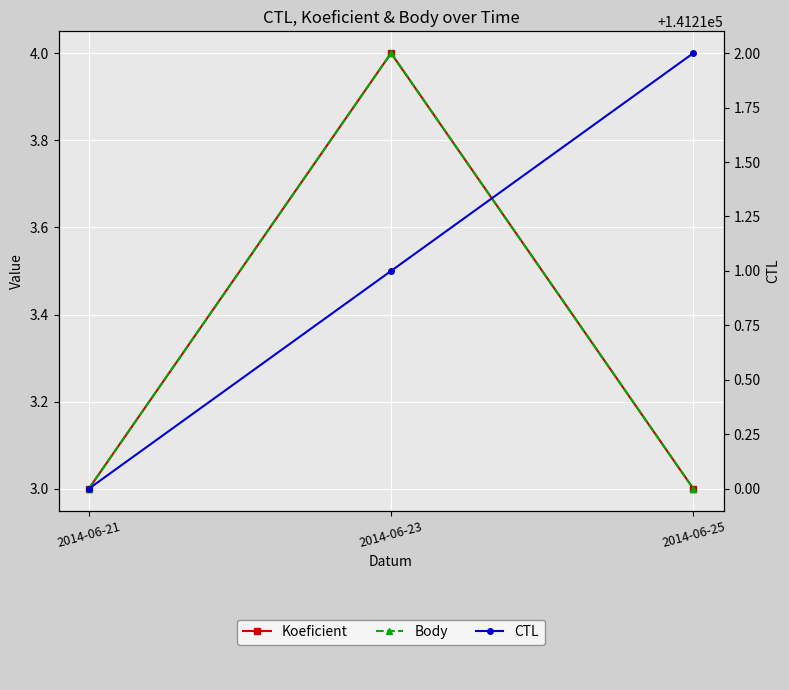

Between 2014-06-21 and 2014-06-23, which series saw the biggest shift?

Koeficient